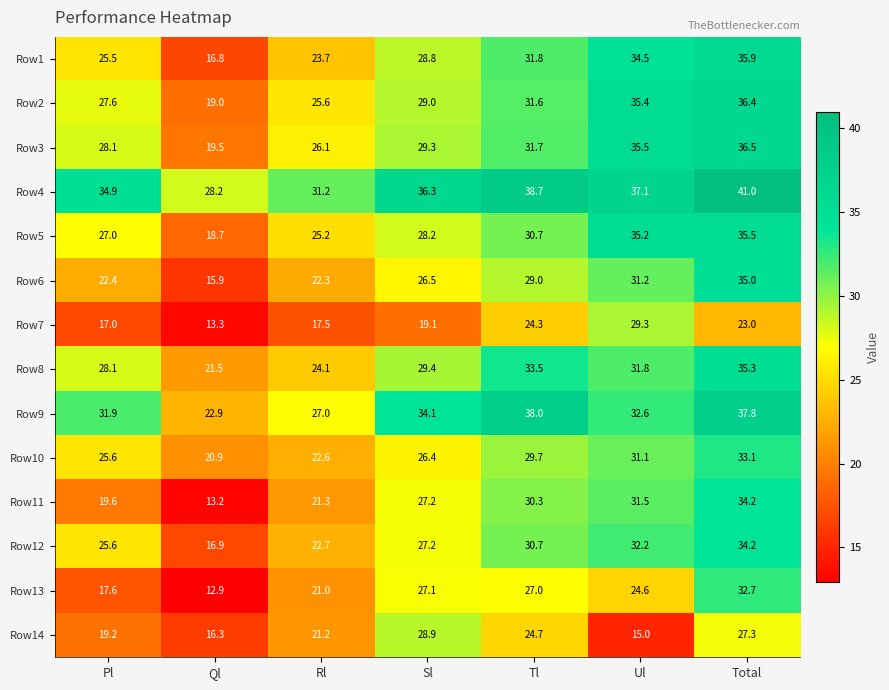

What is the sum of all Row1 values?

197.0